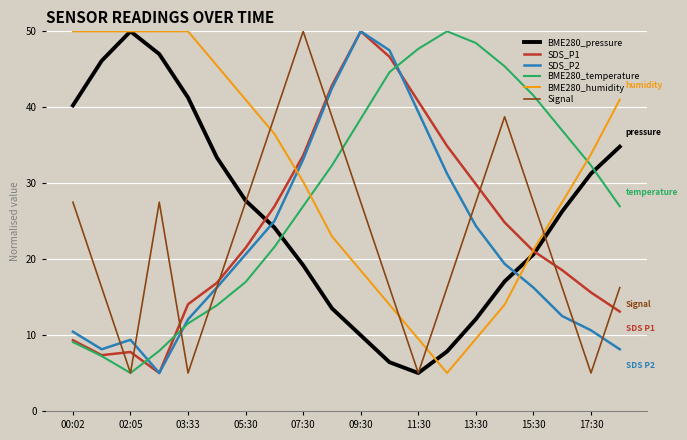

How many times do BME280_humidity and Signal cross each other?

4